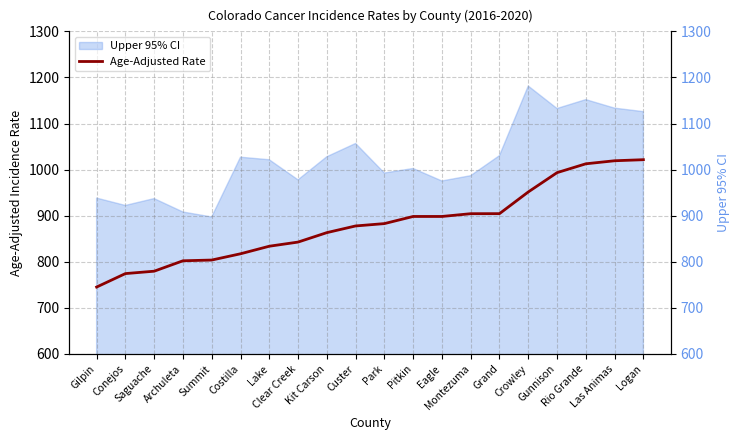

What is the minimum value shown in the chart?

745.1